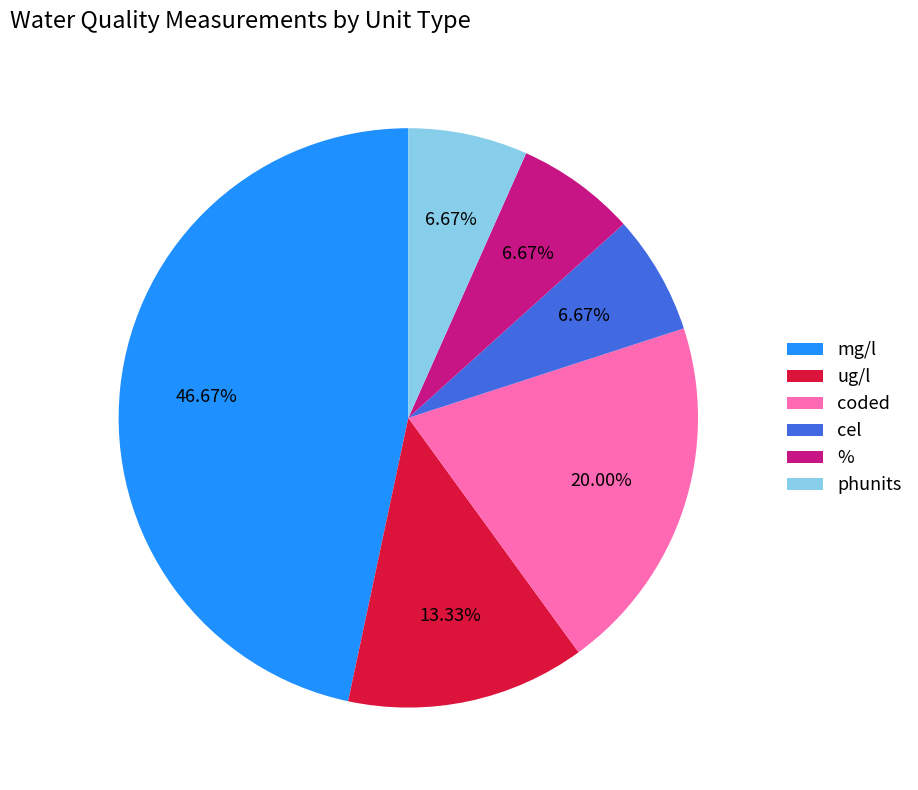

How much of the chart is everything except mg/l?

53.3%